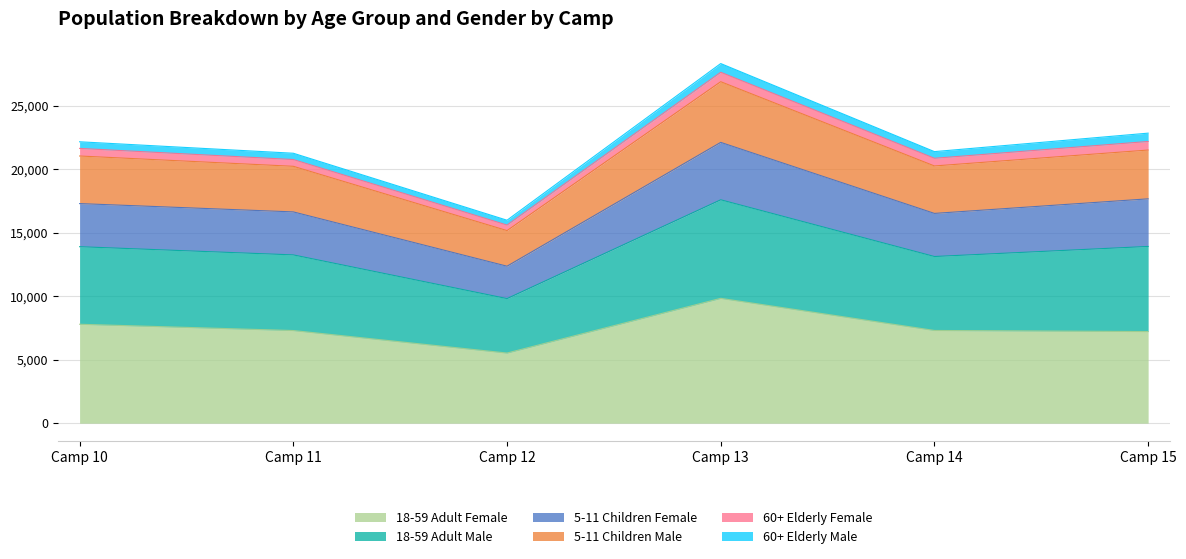

At which category is the sum across all series the highest?

Camp 13